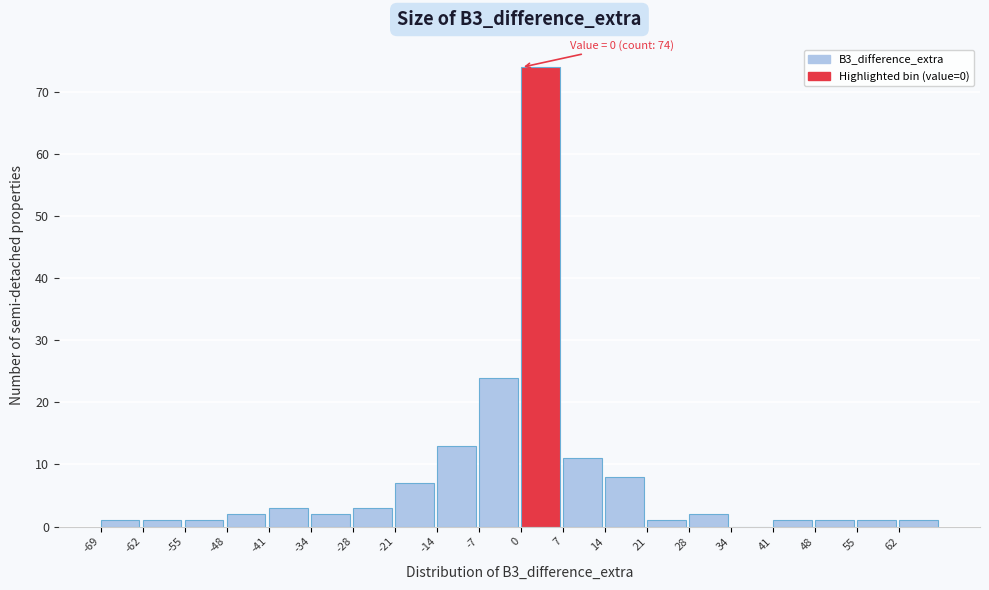

Over which range of the x-axis is the bar tallest?

0.0 to 6.9